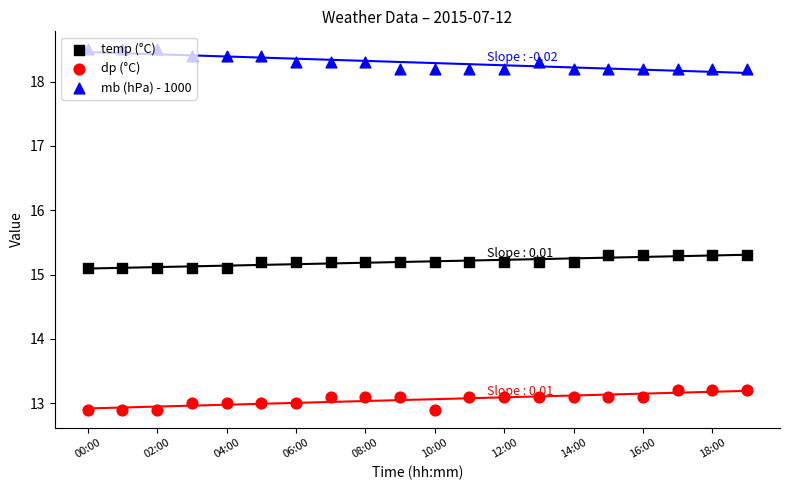

At how many categories does at least one series exceed 17?

20